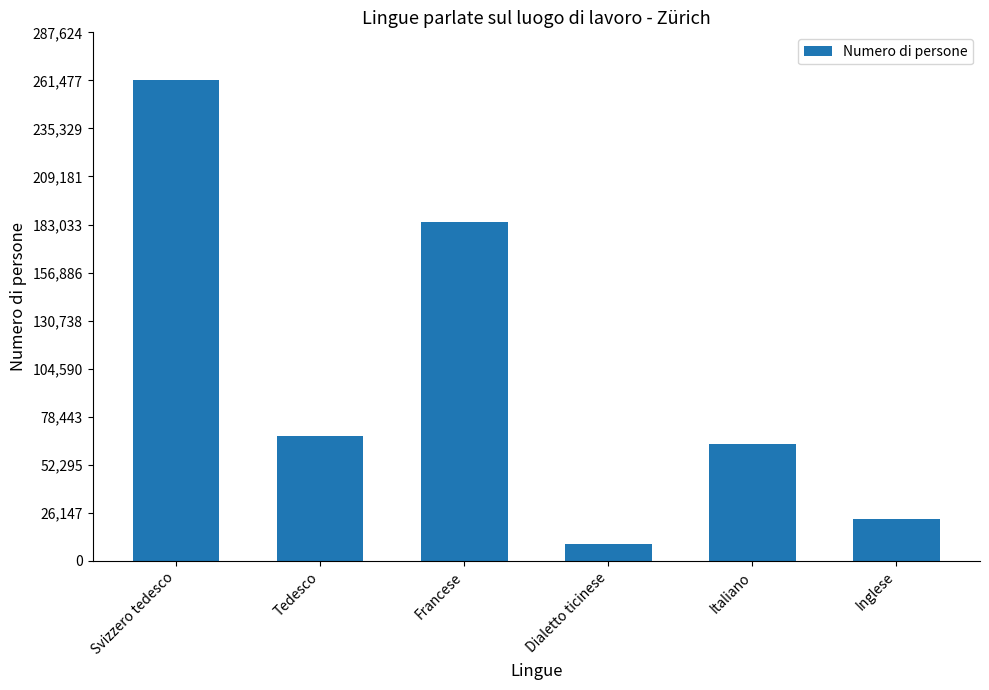

True or false: the data shows 63399.0 at Italiano.

True